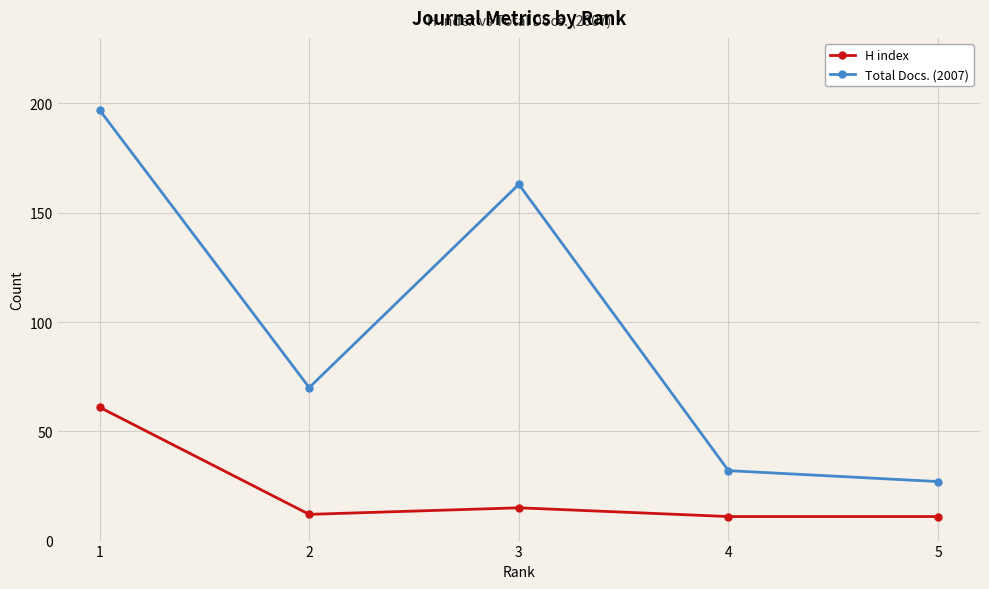

Which series has the largest range (max minus min)?

Total Docs. (2007)